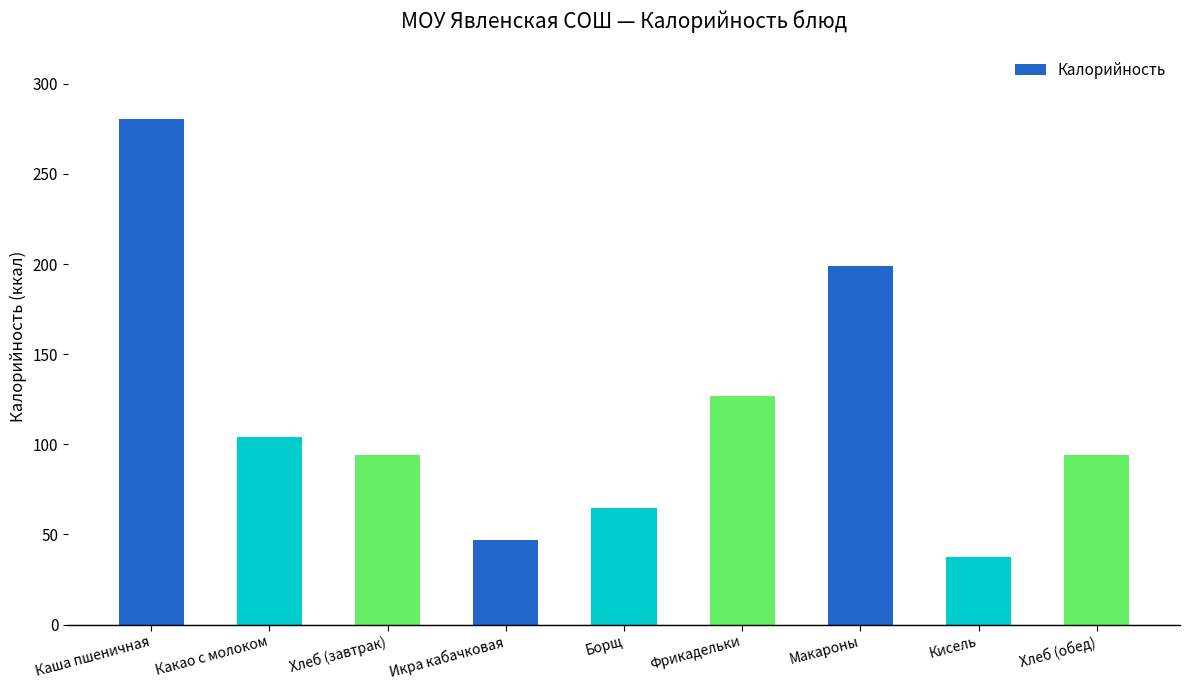

At which category does the chart reach its minimum across all series?

Кисель